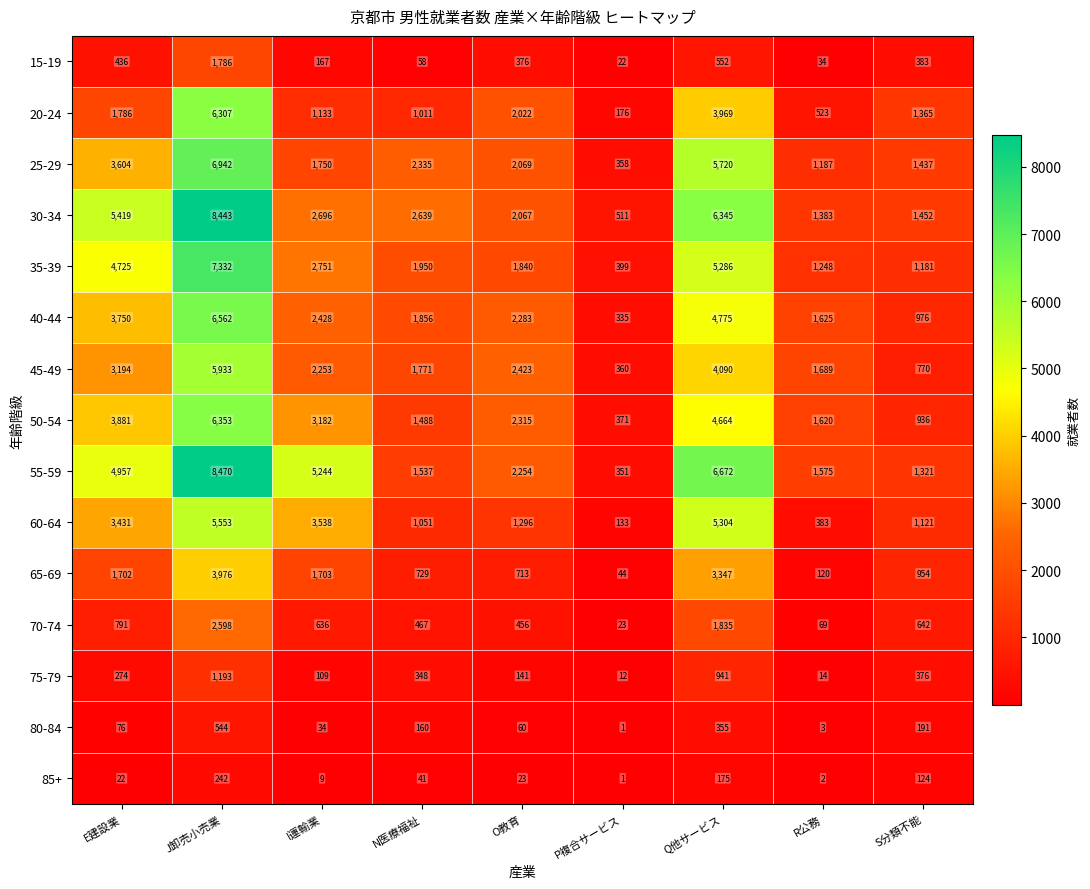

Rank the series by their maximum value, from highest to lowest.

55-59, 30-34, 35-39, 25-29, 40-44, 50-54, 20-24, 45-49, 60-64, 65-69, 70-74, 15-19, 75-79, 80-84, 85+